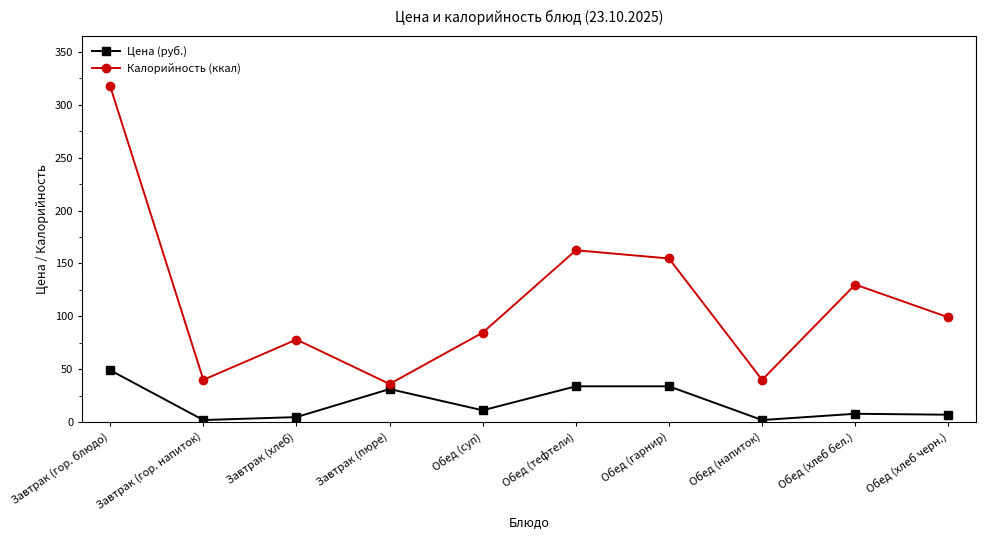

How many lines are shown in the chart?

2